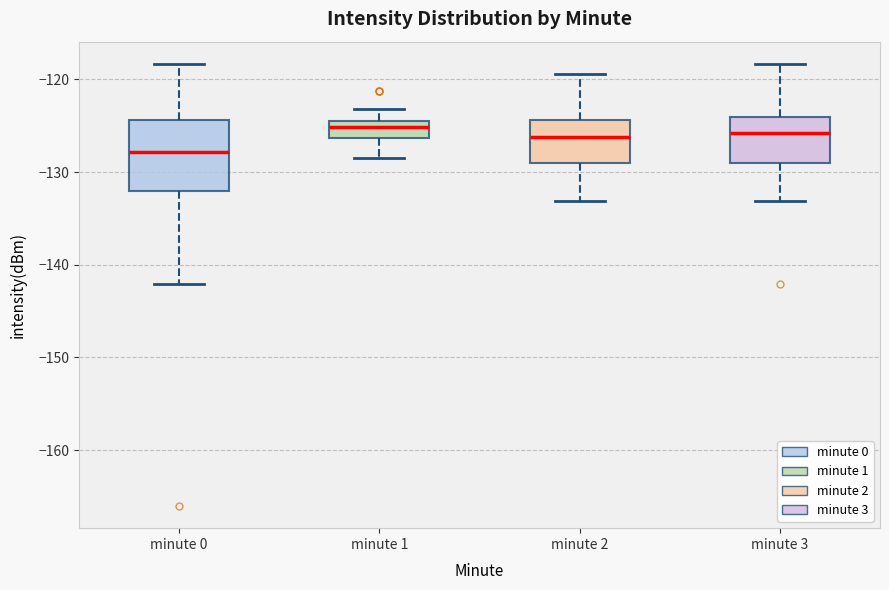

Where does the median line of the box for minute 1 sit on the y-axis? The values are not printed on the chart, so give them approximately, as read against the axis.

-125